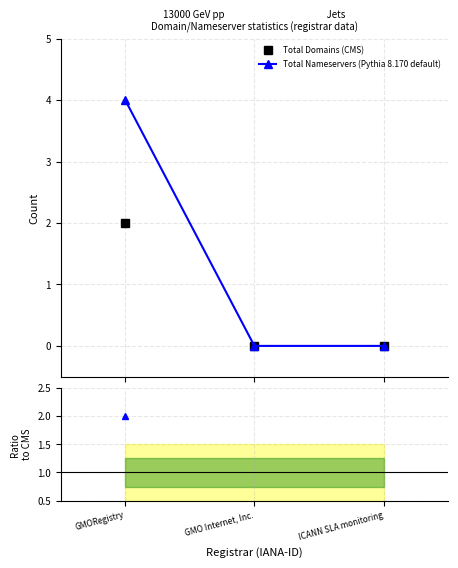

Which series has the largest total across all categories?

Total Nameservers (Pythia 8.170 default)